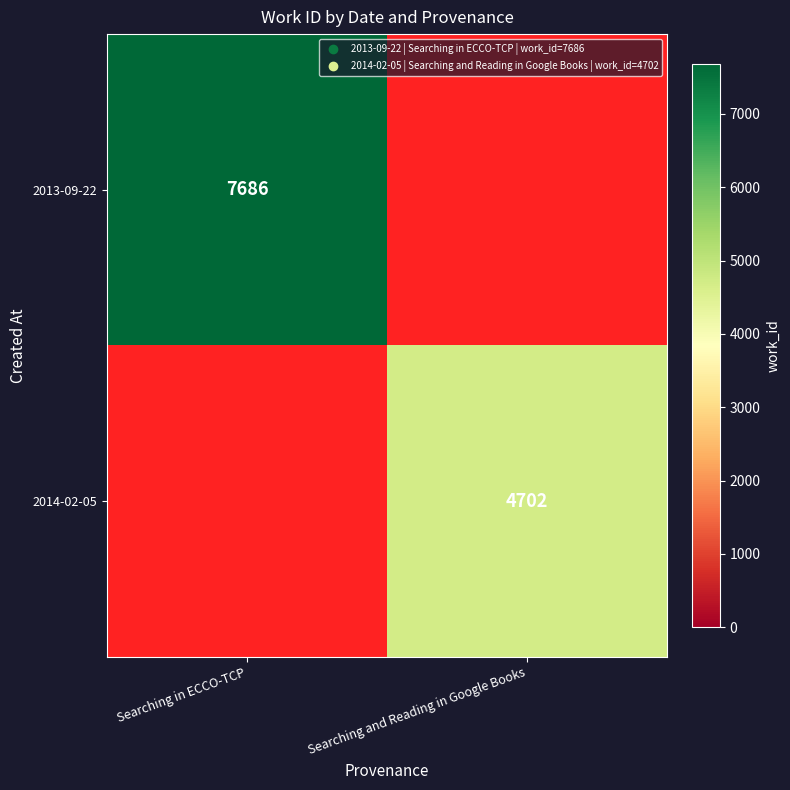

True or false: 2014-02-05 has a value of 4702 at Searching and Reading in Google Books.

True